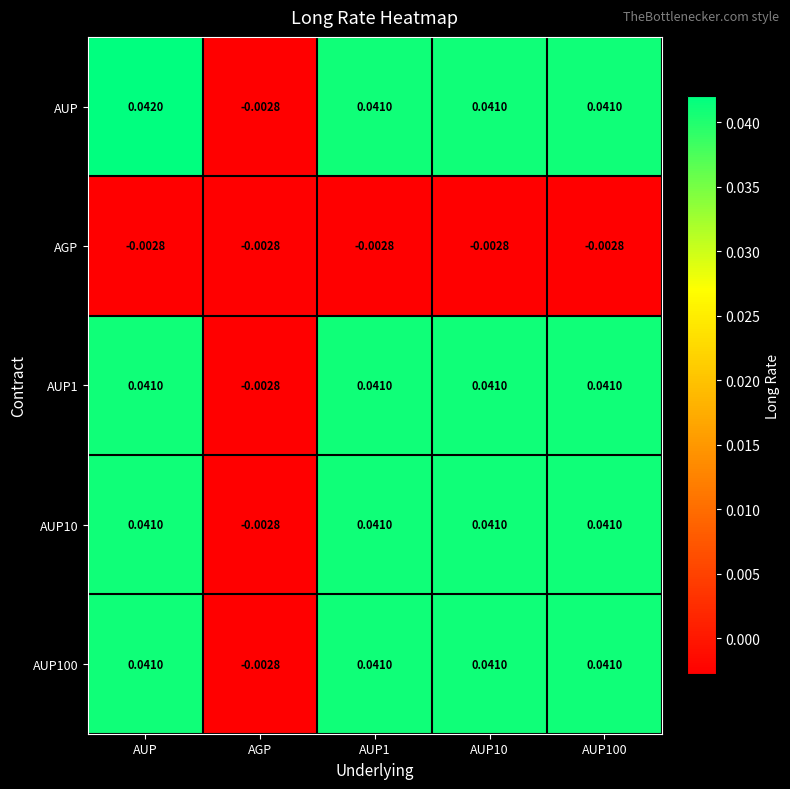

Is the value of AUP1 at AUP greater than the value of AUP10 at AGP?

Yes